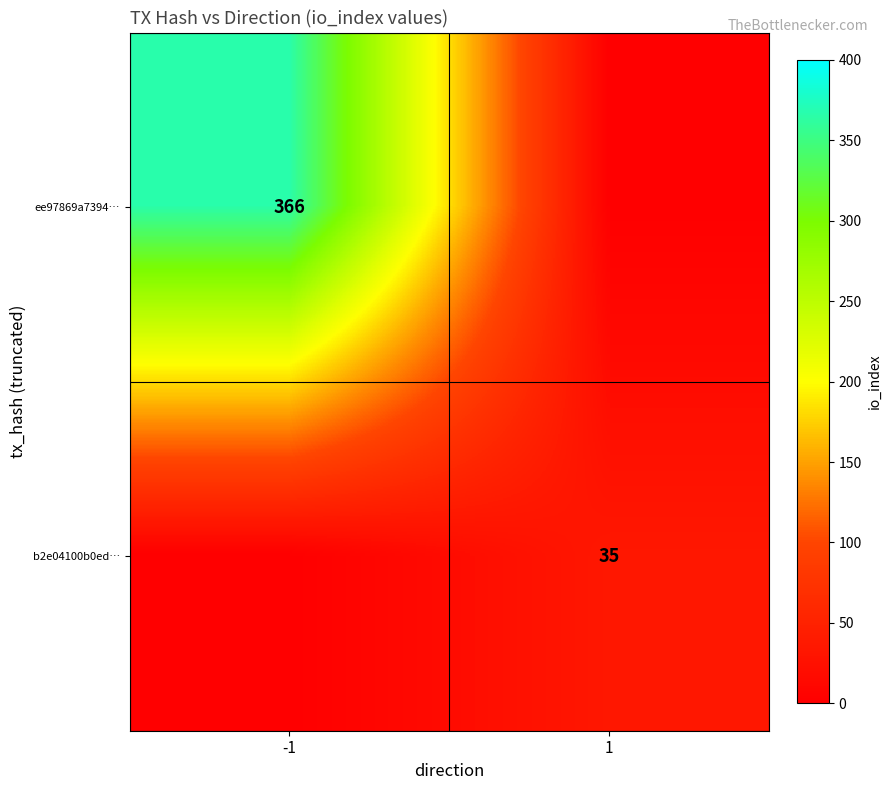

The b2e04100b0ed… series shows 12 at 1. True or false?

False